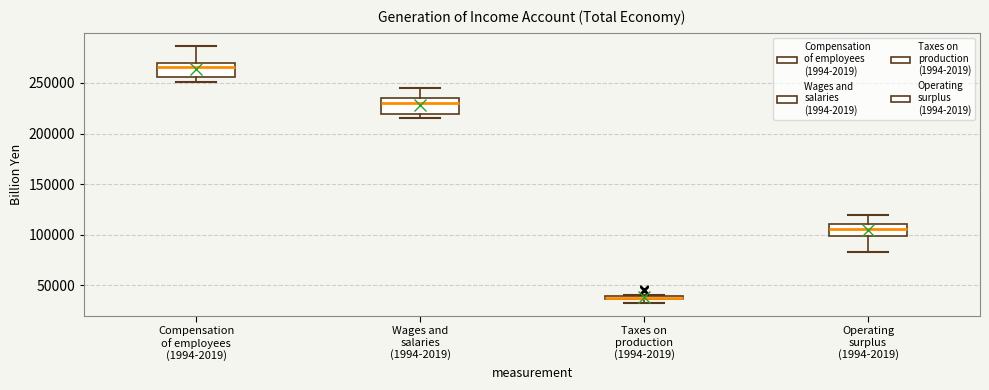

Which box has the highest median line?

Compensation of employees (1994-2019)